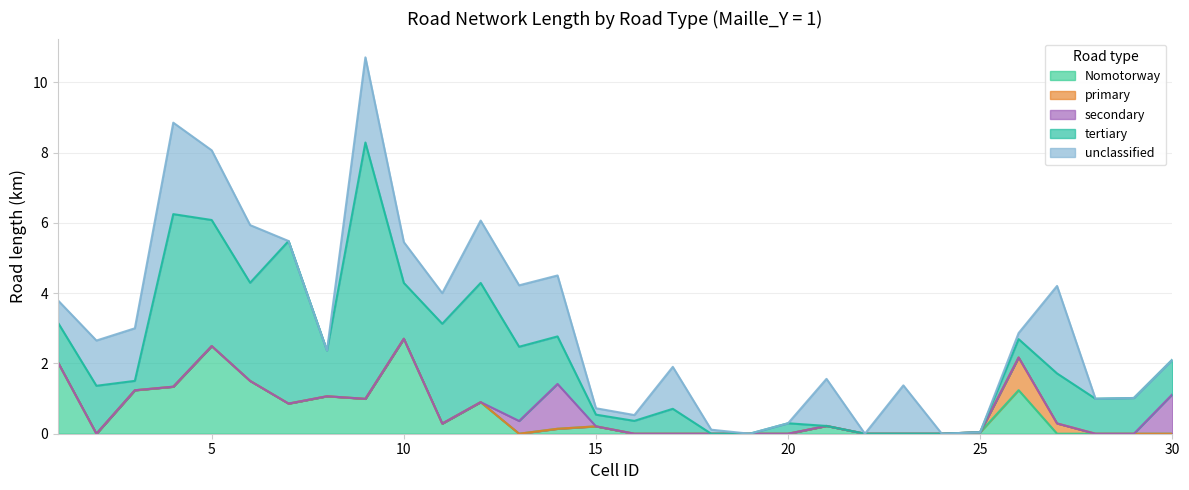

Which series has the largest total across all categories?

tertiary